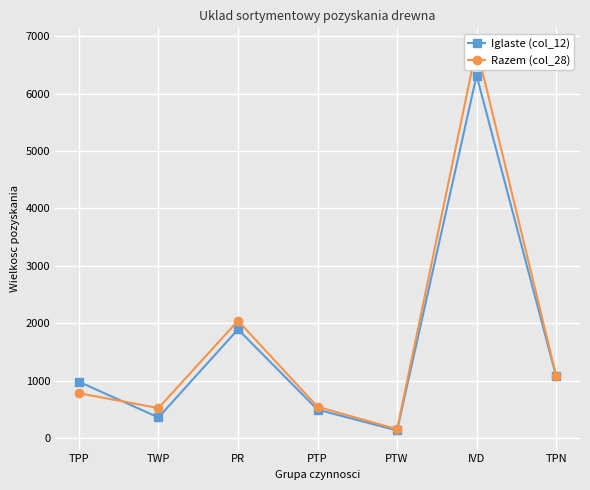

What is the sum of the Razem (col_28) values at TPN and PR?

3131